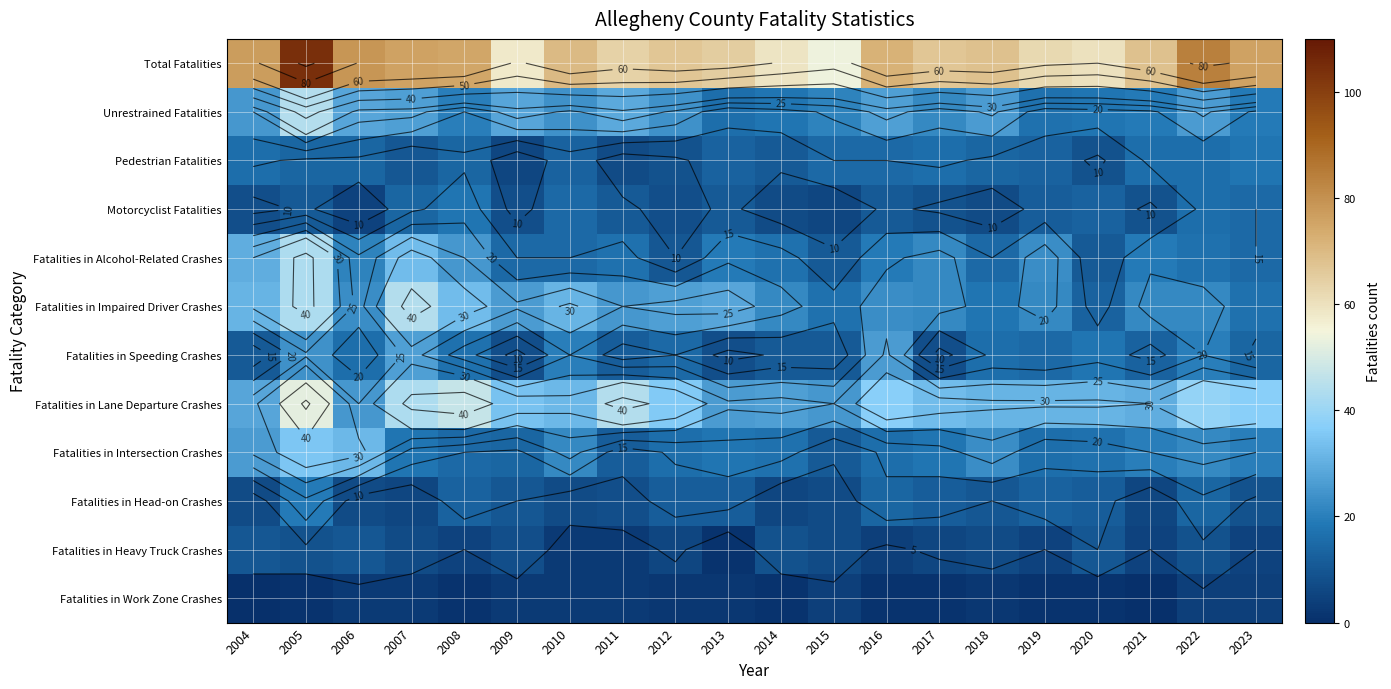

Between 2014 and 2022, which is larger?

2022